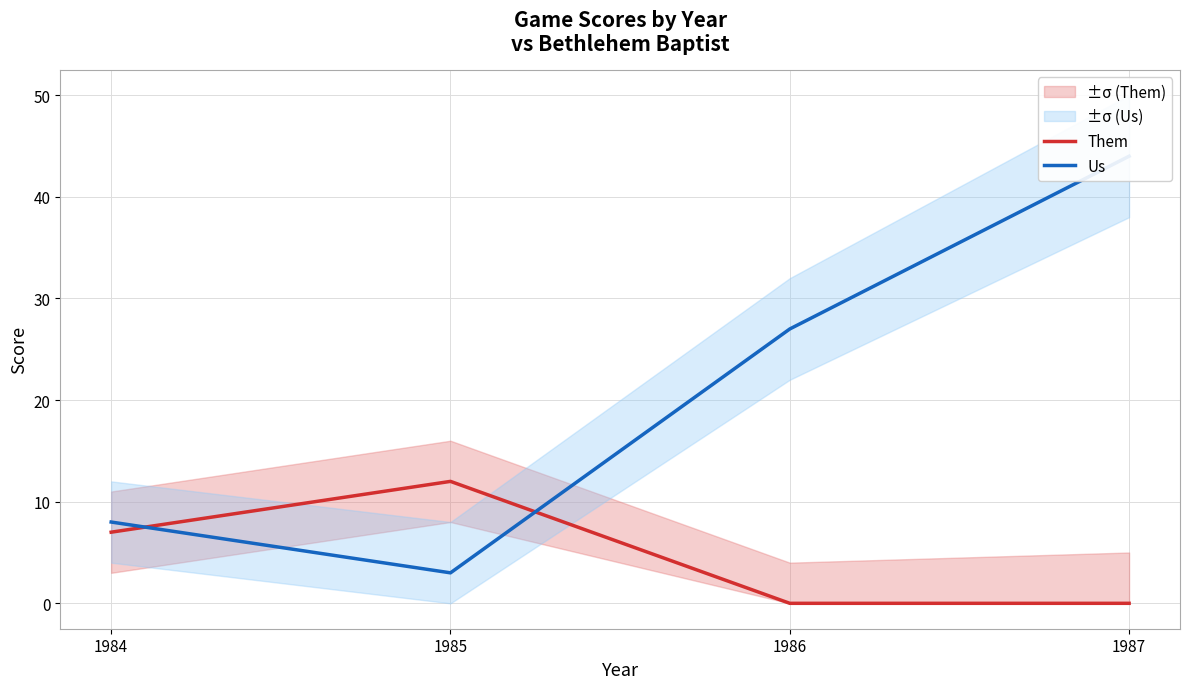

At which label does Us first exceed 27?

1987